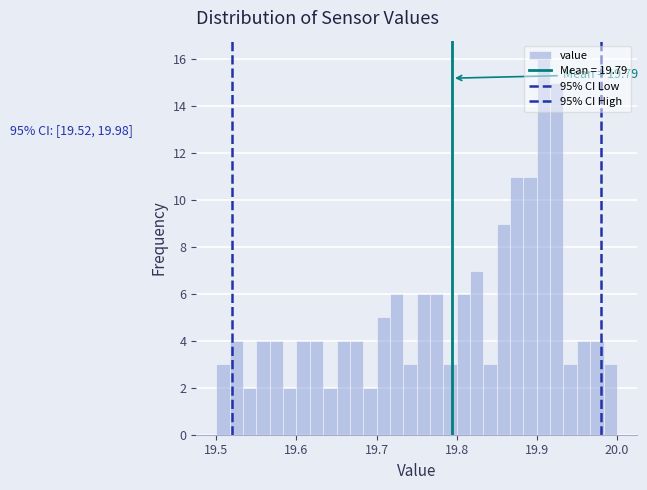

Around what value on the x-axis is the tallest bar? Give the approximate position of its centre, as read against the axis.

19.91